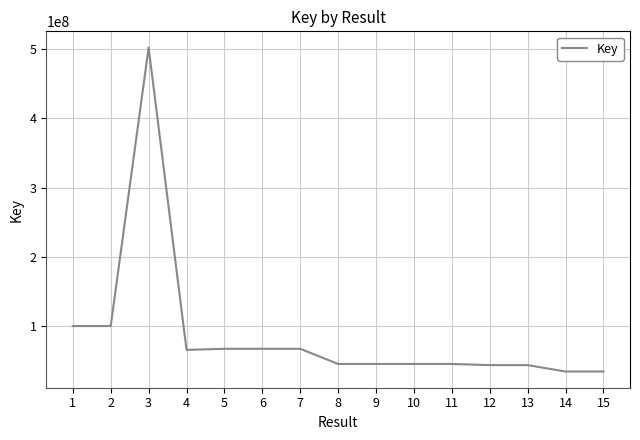

What is the difference between the maximum and minimum values?

467121227